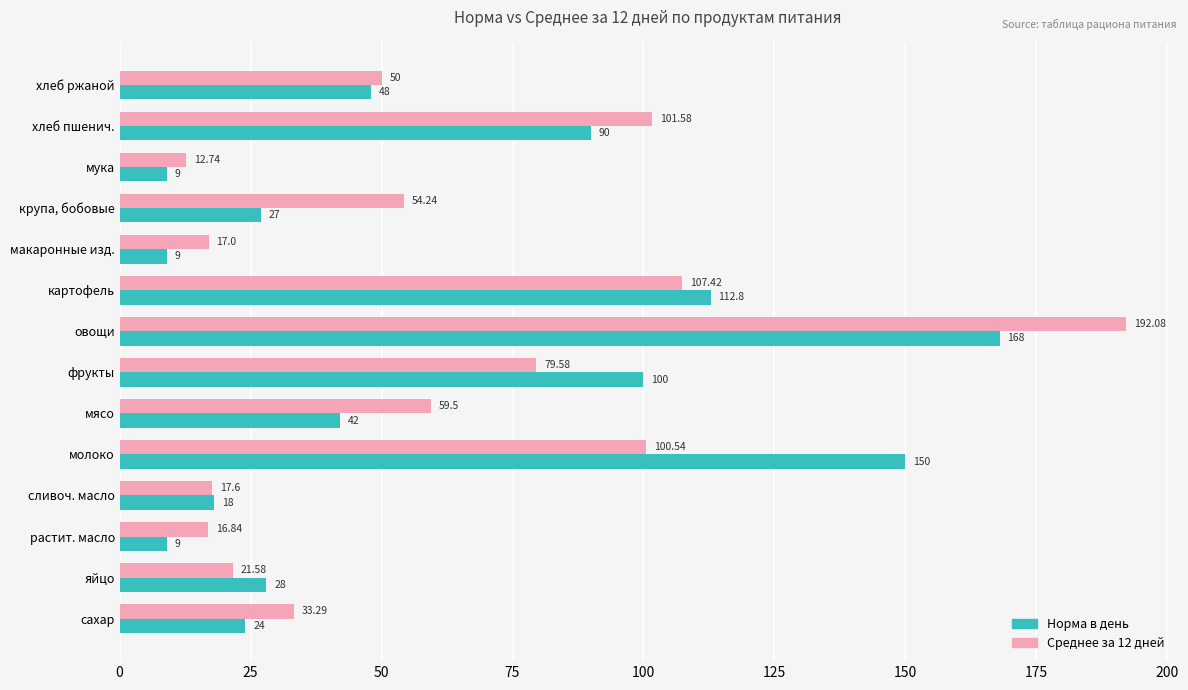

At which category is the sum across all series the highest?

овощи